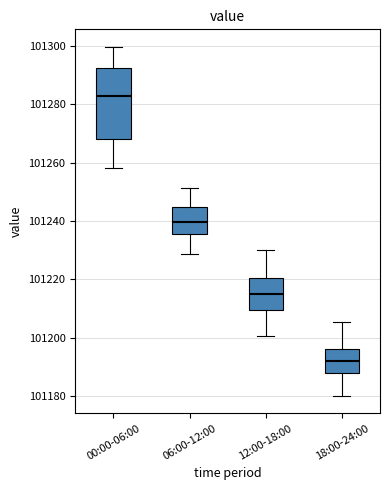

Reading left to right, transcribe this box plot: for each box, give where its median line is, the range the box spans, and where its two whiskers end, as read against the y-axis. The values are not printed on the chart, so give them approximately, as read against the axis.

00:00-06:00: median 101282, box 101268 to 101292, whiskers 101258 to 101300
06:00-12:00: median 101240, box 101236 to 101244, whiskers 101228 to 101252
12:00-18:00: median 101214, box 101210 to 101220, whiskers 101200 to 101230
18:00-24:00: median 101192, box 101188 to 101196, whiskers 101180 to 101206